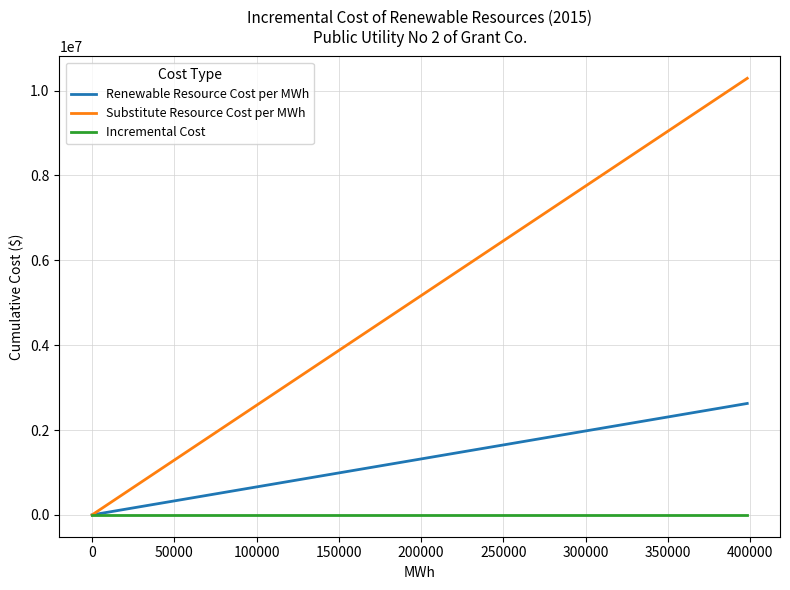

What is the maximum value shown in the chart?

10288041.0